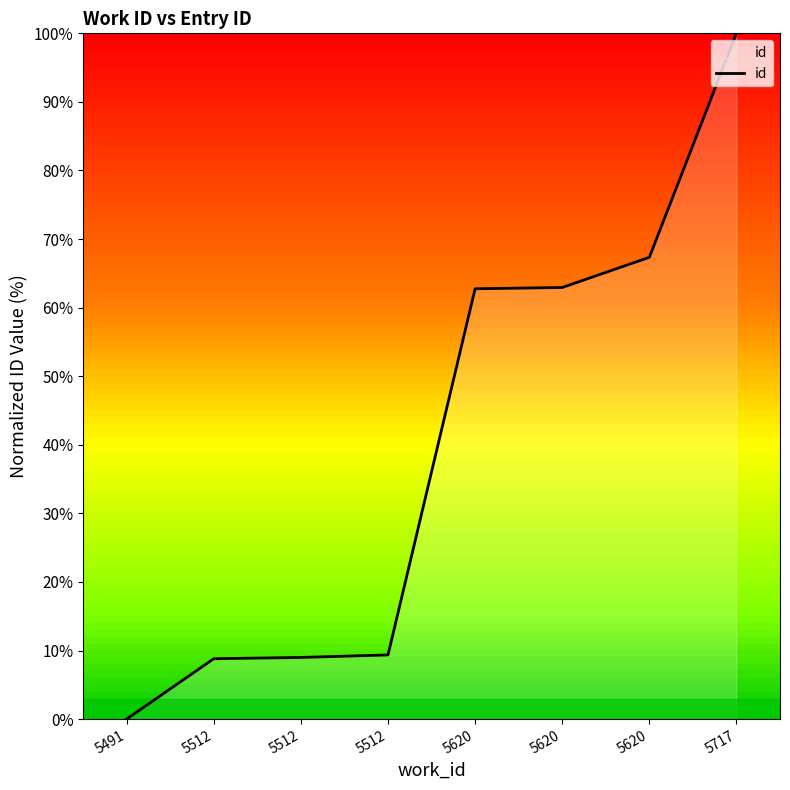

What is the change in value from 5620 to 5717?

+37.2